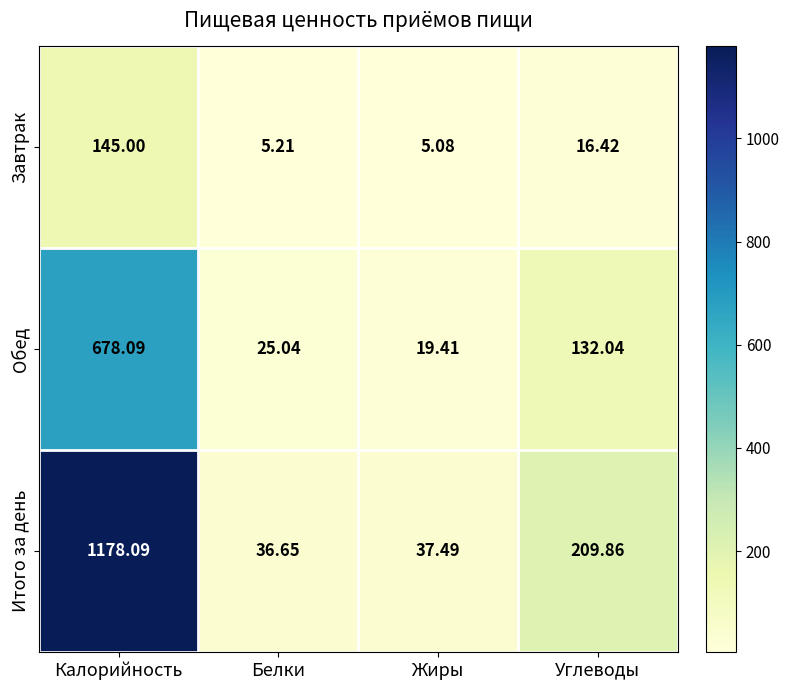

Which label corresponds to the smallest value in the chart?

Жиры